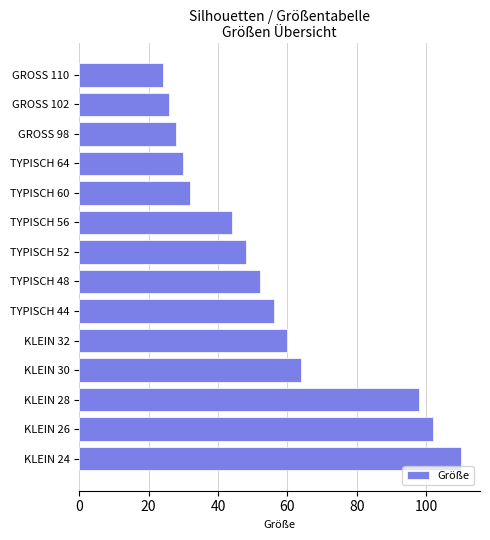

Between KLEIN 32 and TYPISCH 60, which is larger?

KLEIN 32